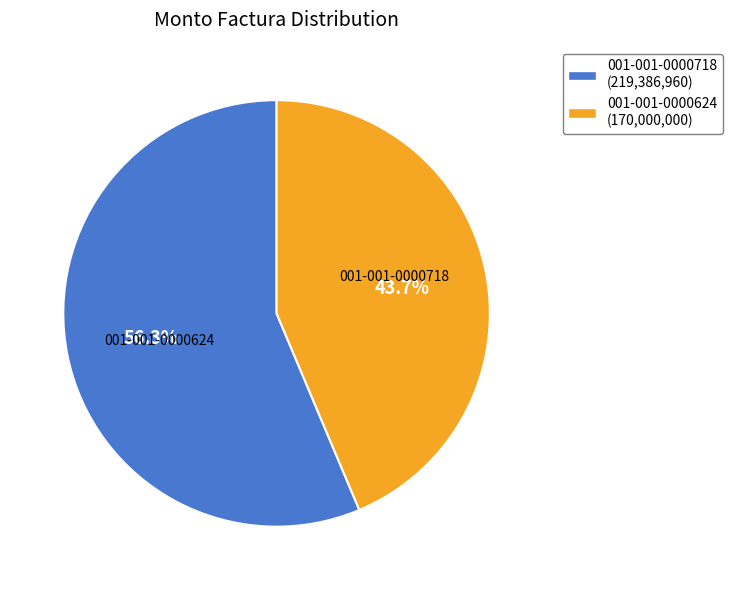

To the nearest percent, what is the combined percentage of 001-001-0000718 and 001-001-0000624?

100%